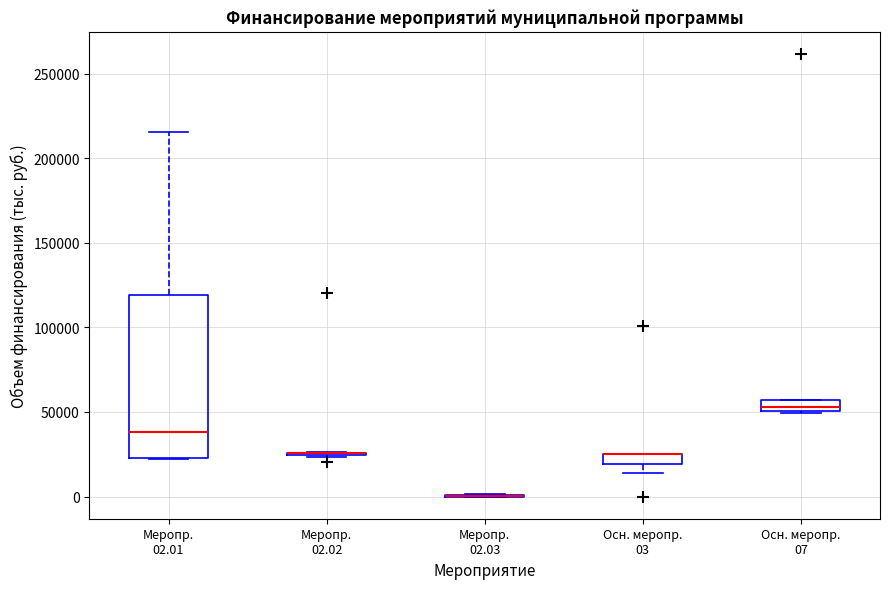

Which box is the tallest, from its lower edge to its upper edge?

Меропр. 02.01